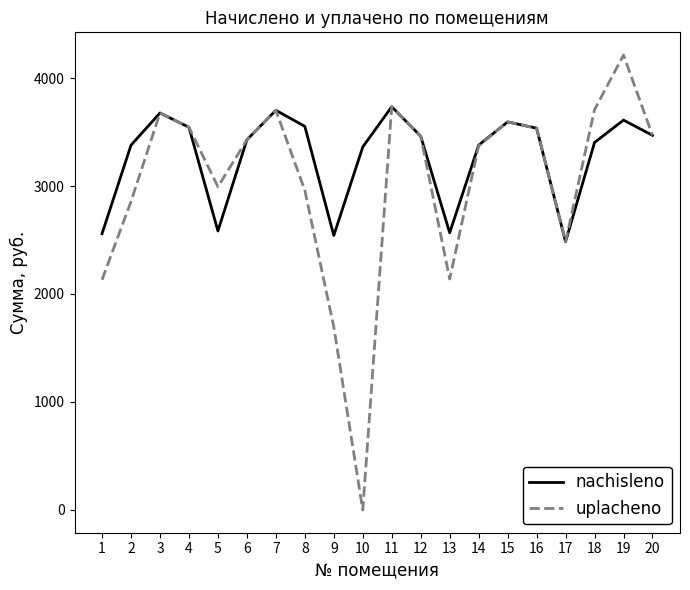

Which series has the widest spread of values?

uplacheno